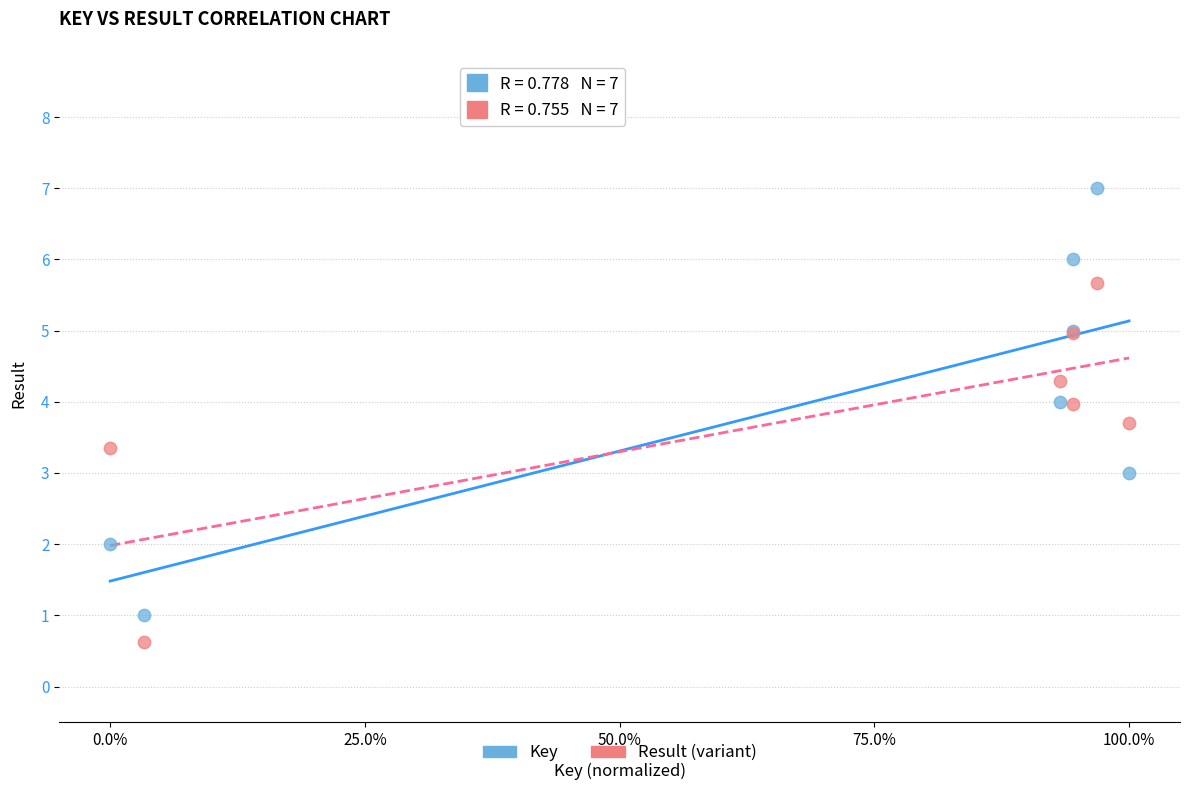

Which series contains the highest Y value?

Key